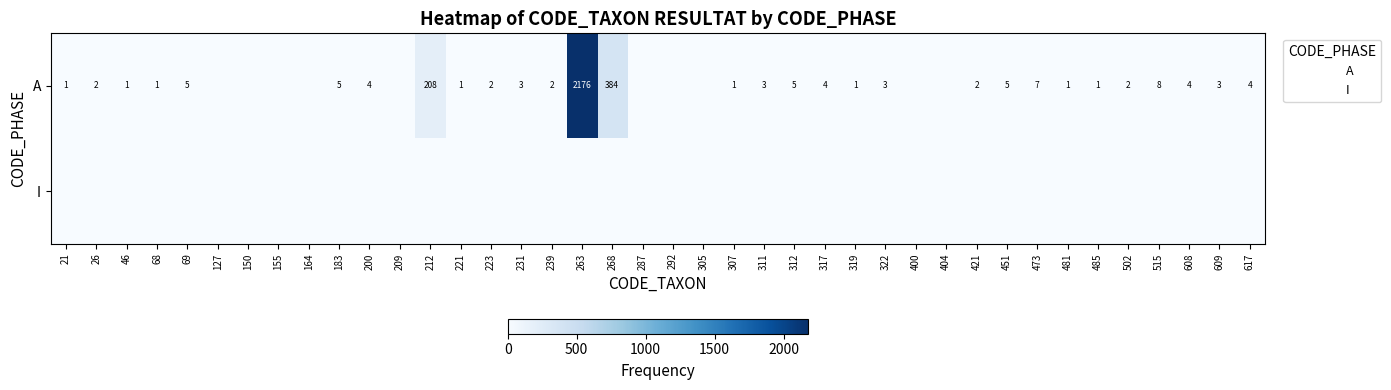

The A series shows 5 at 322. True or false?

False